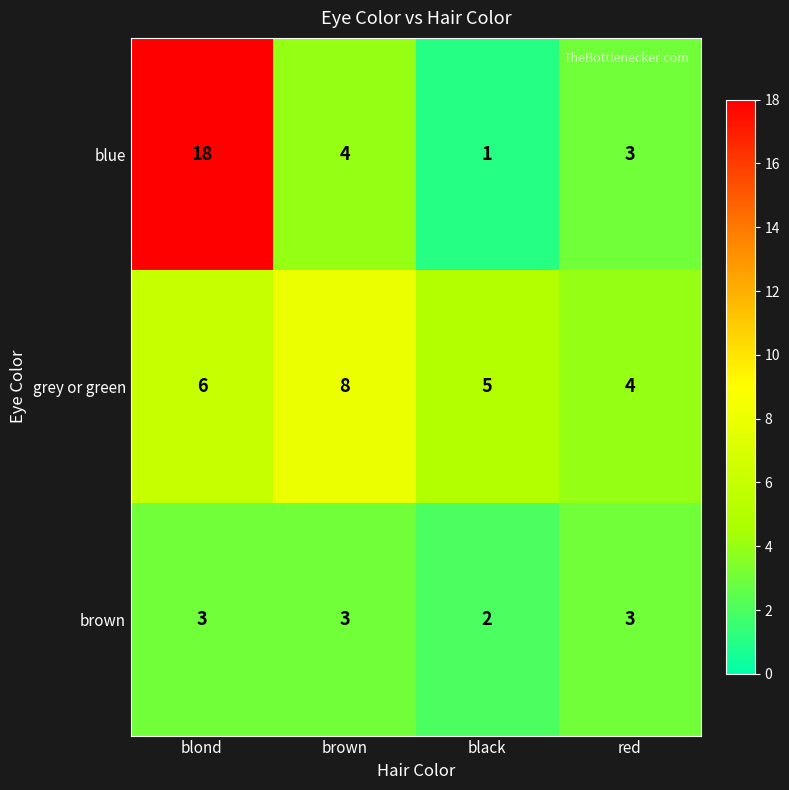

Reading left to right, extract all data points from this chart.

blue: blond=18	brown=4	black=1	red=3
grey or green: blond=6	brown=8	black=5	red=4
brown: blond=3	brown=3	black=2	red=3